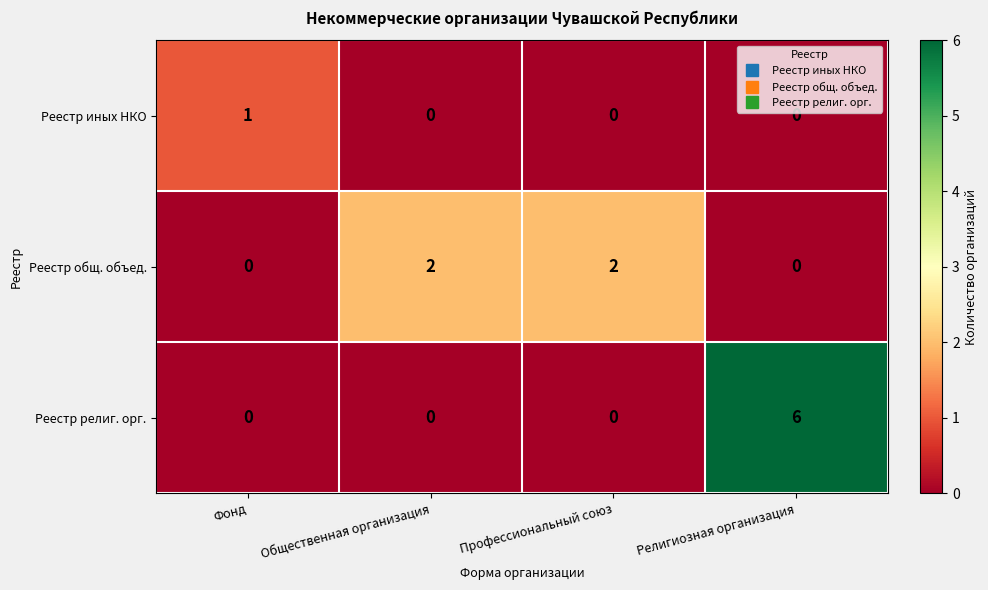

What is the sum of all Реестр общ. объед. values?

4